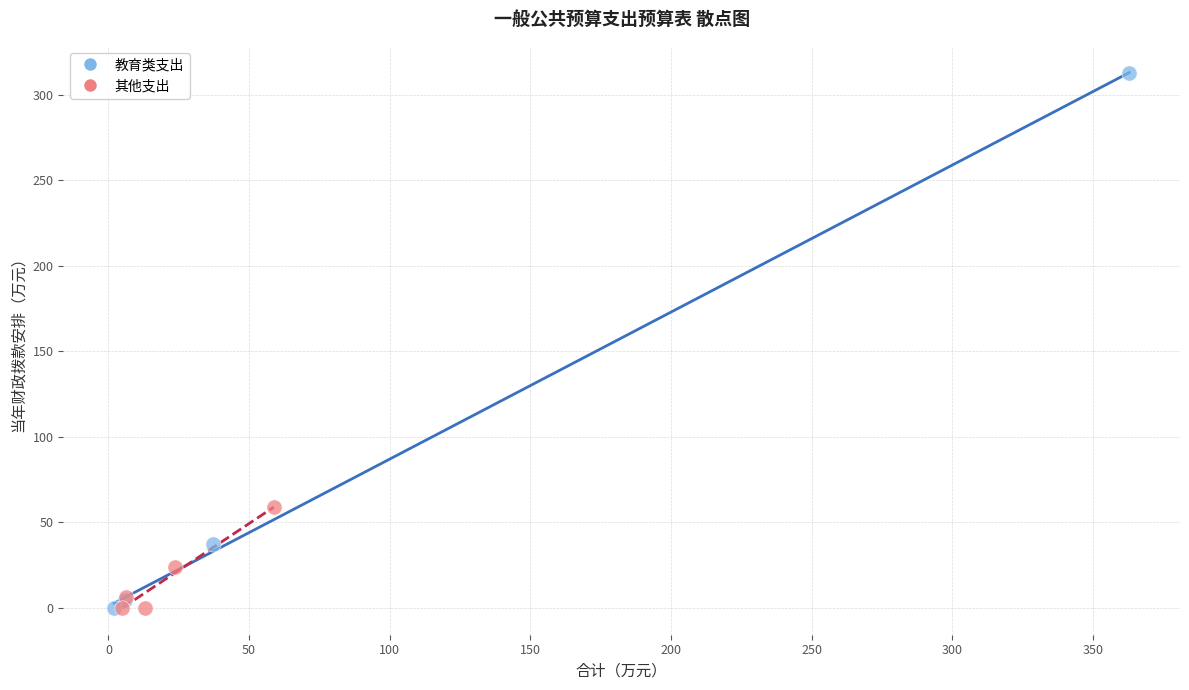

Which series has the largest Y range (max minus min)?

教育类支出